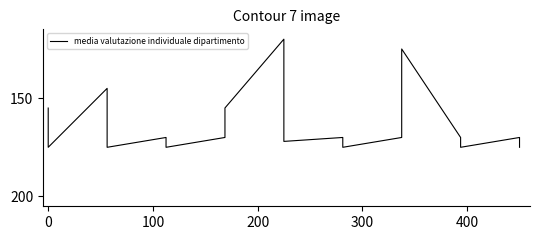

The value at 5 is 61.6. True or false?

False